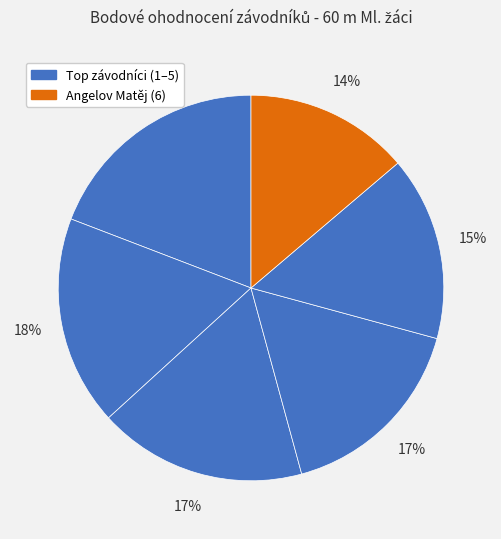

How many segments does this pie chart have?

6